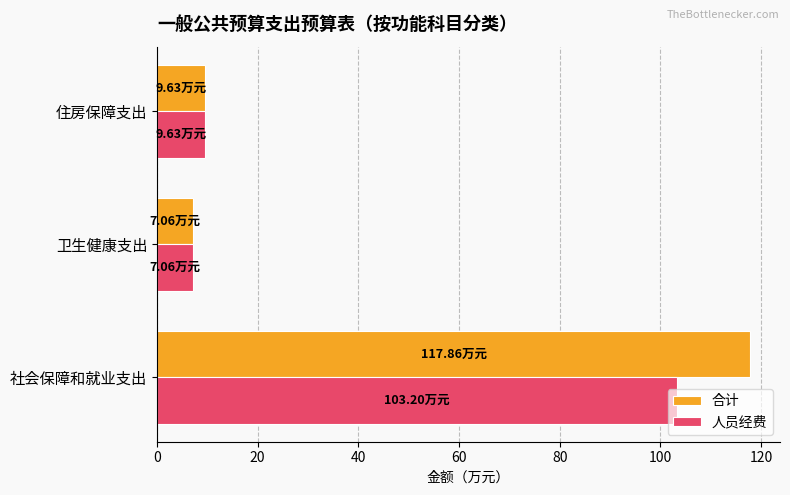

How many series are shown in this chart?

2